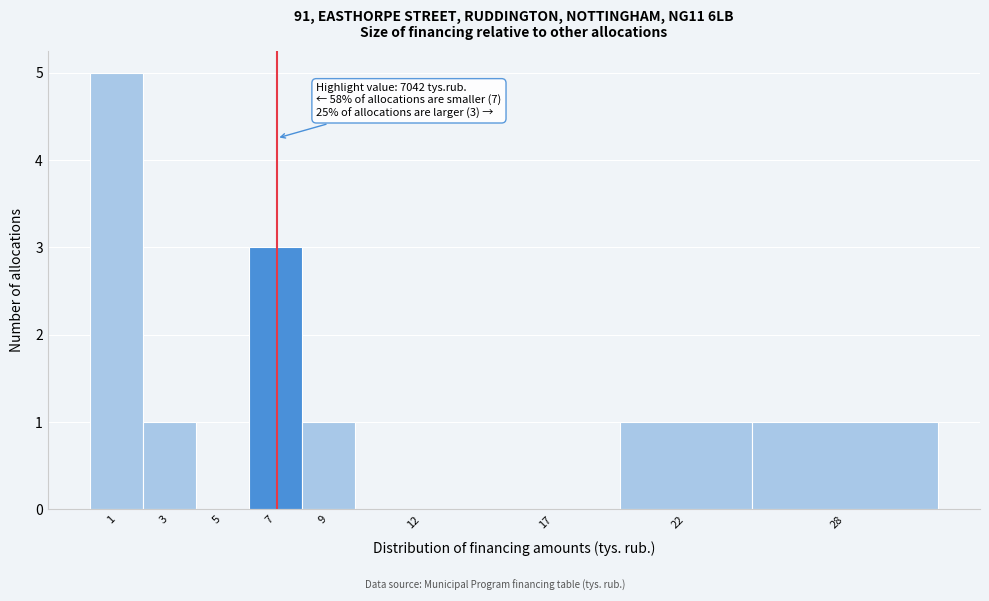

Reading right to left, extract all data points from this chart.

28=1	22=1	17=0	12=0	9=1	7=3	5=0	3=1	1=5